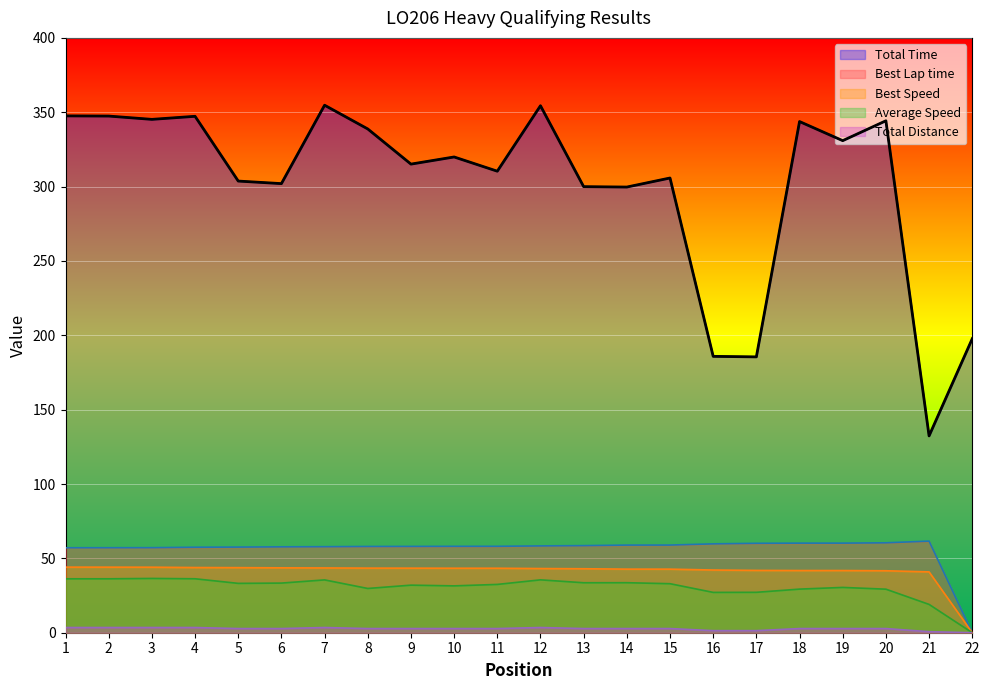

True or false: Best Lap time and Total Time cross at least once.

False